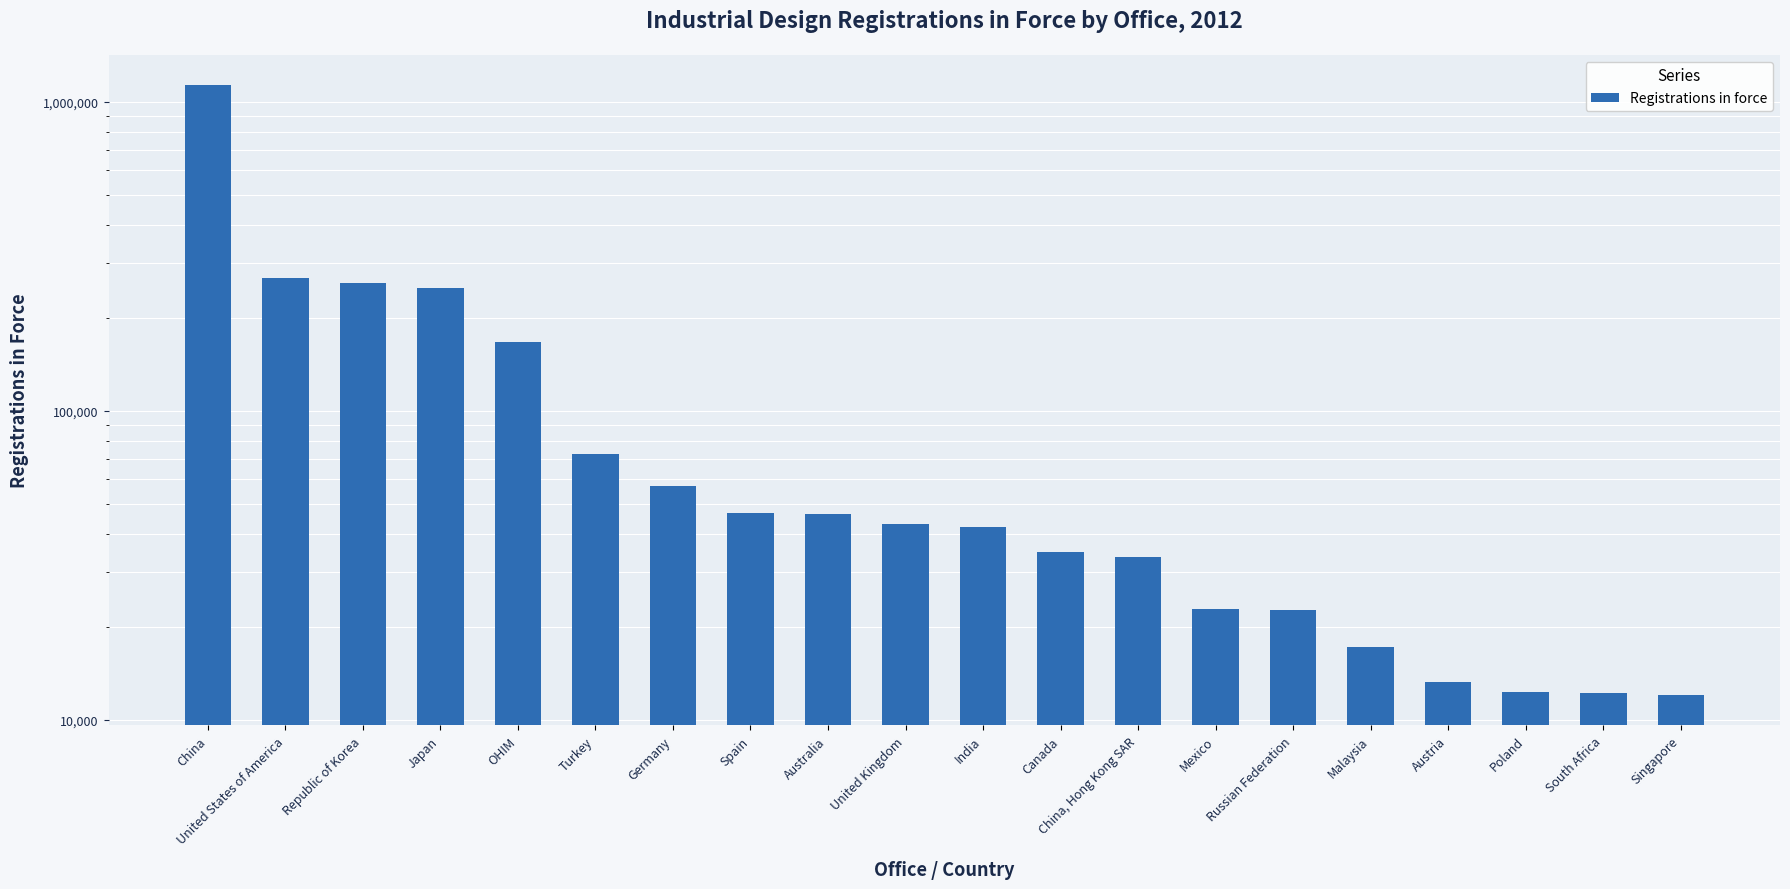

How many bars are there in total?

20